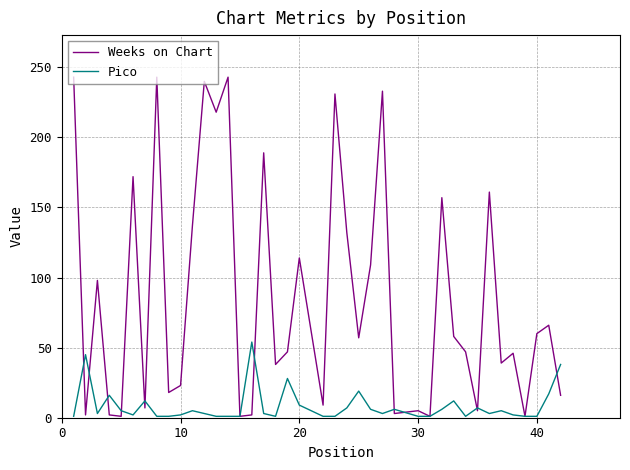

Which series ends up on top after the final intersection of Weeks on Chart and Pico?

Pico